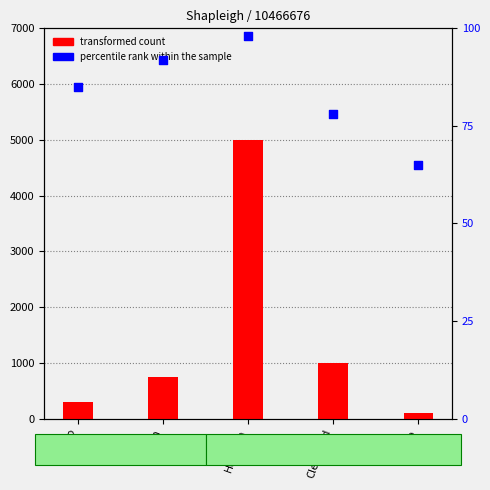

Which series reaches the minimum Y coordinate?

percentile rank within the sample